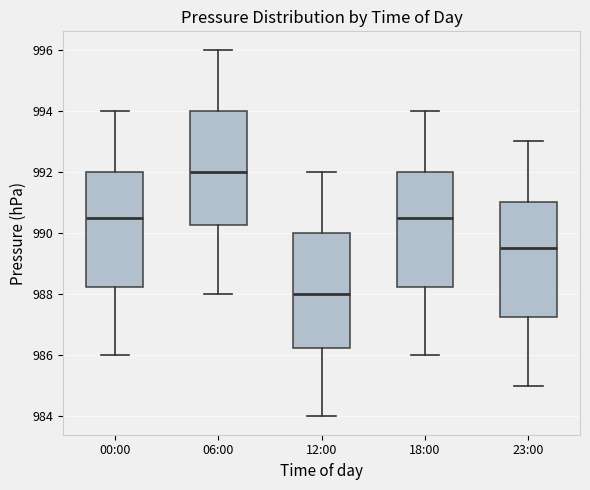

Where does the upper whisker of the box for 00:00 end on the y-axis? The values are not printed on the chart, so give them approximately, as read against the axis.

994.0